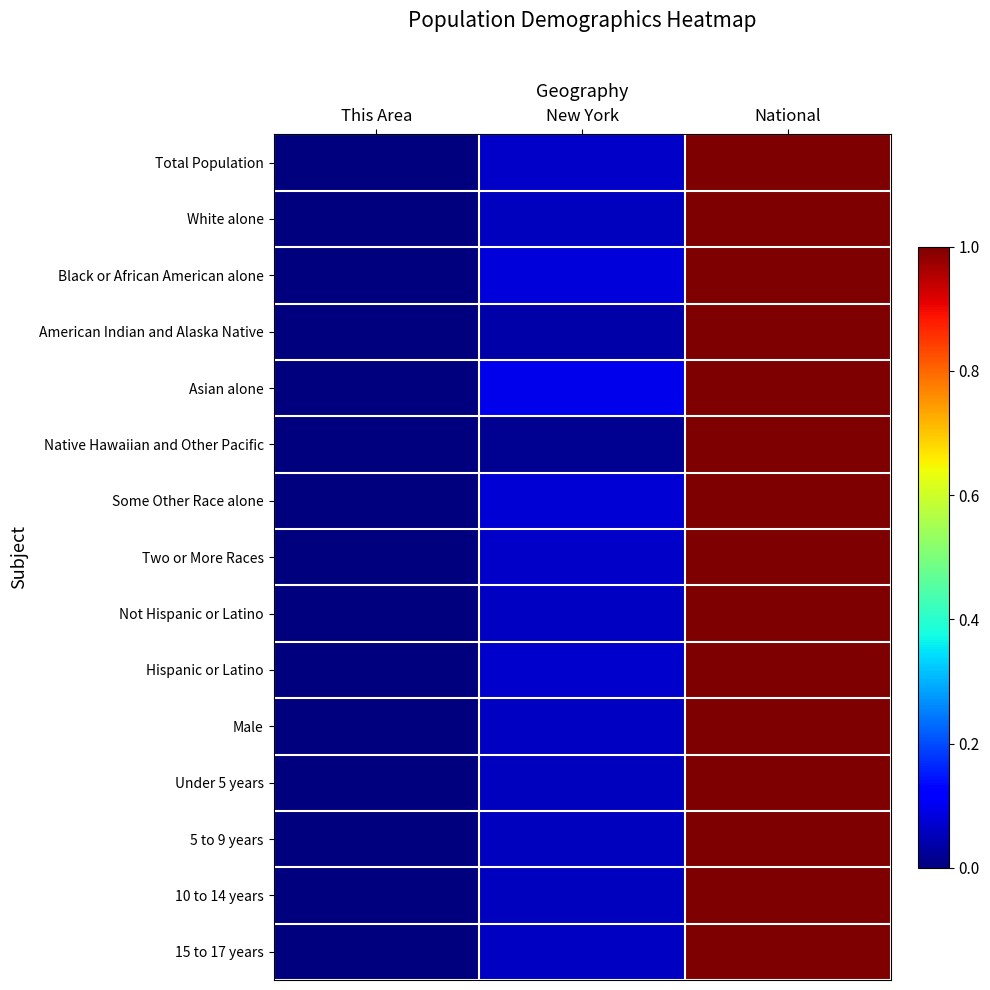

At how many categories does at least one series exceed 0?

2